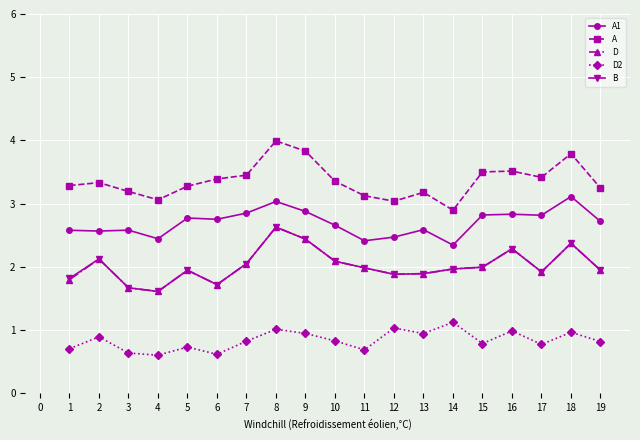

Which series has the largest range (max minus min)?

A